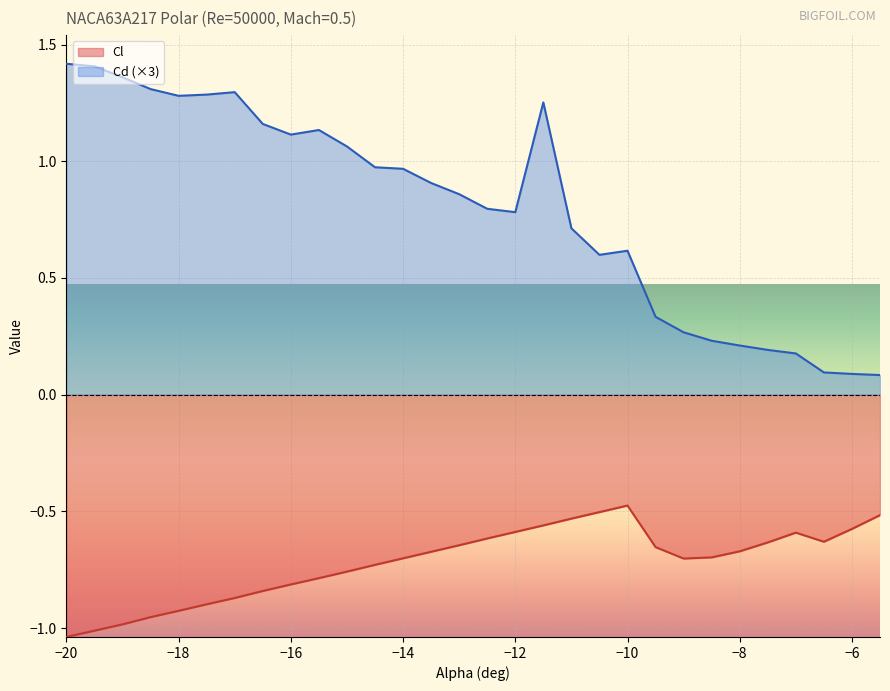

True or false: Cd and Cl intersect in this chart.

False